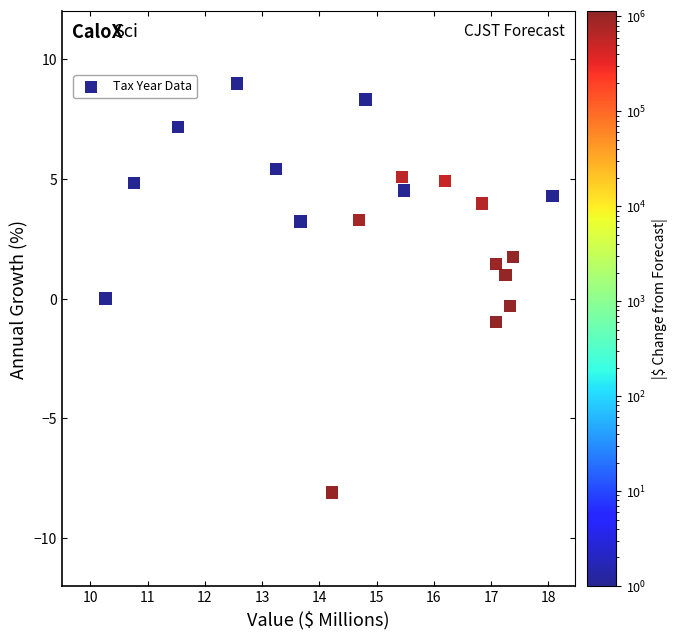

What is the range of X values (max minus min)?

7.8